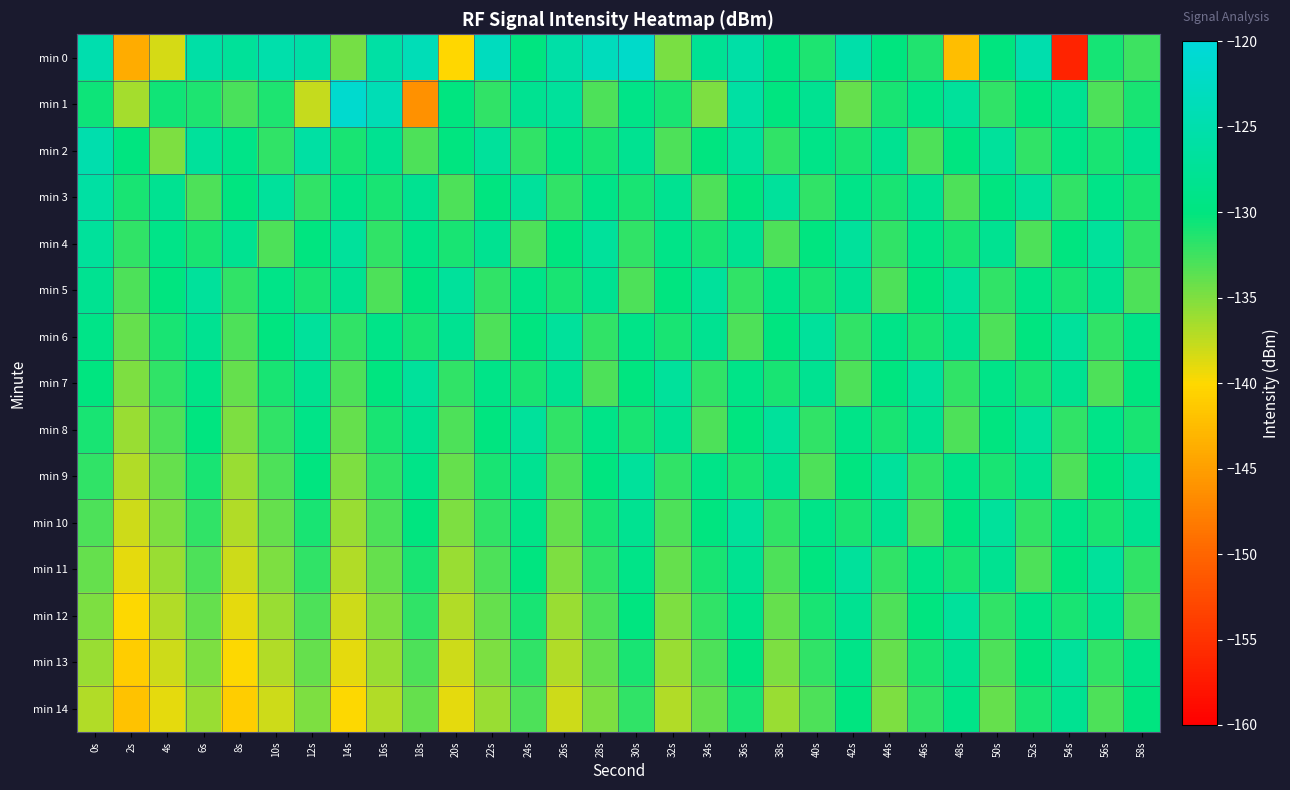

Which series has the largest range (max minus min)?

min 0